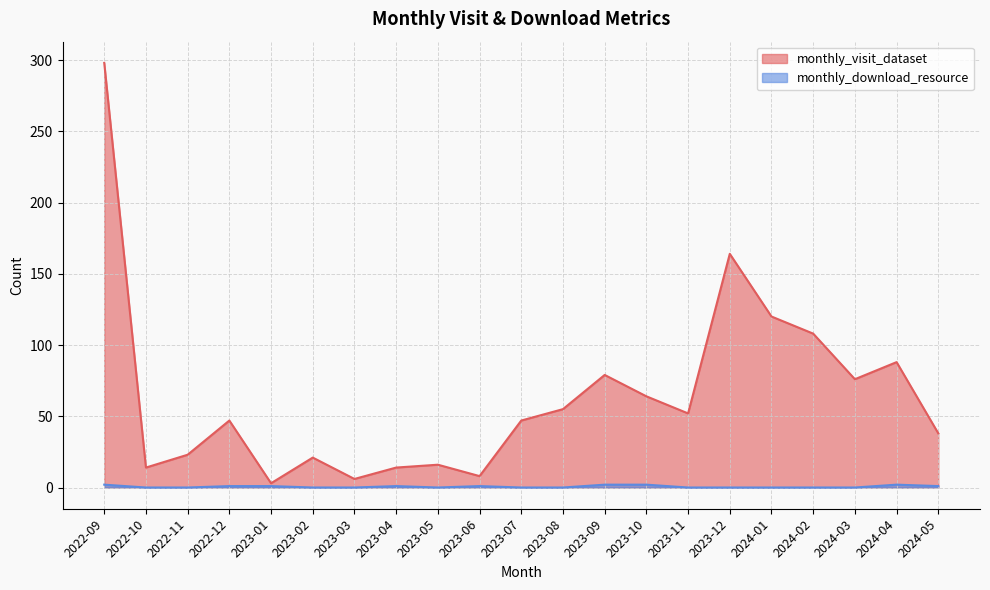

Which series changed the most between 2023-02 and 2023-11?

monthly_visit_dataset